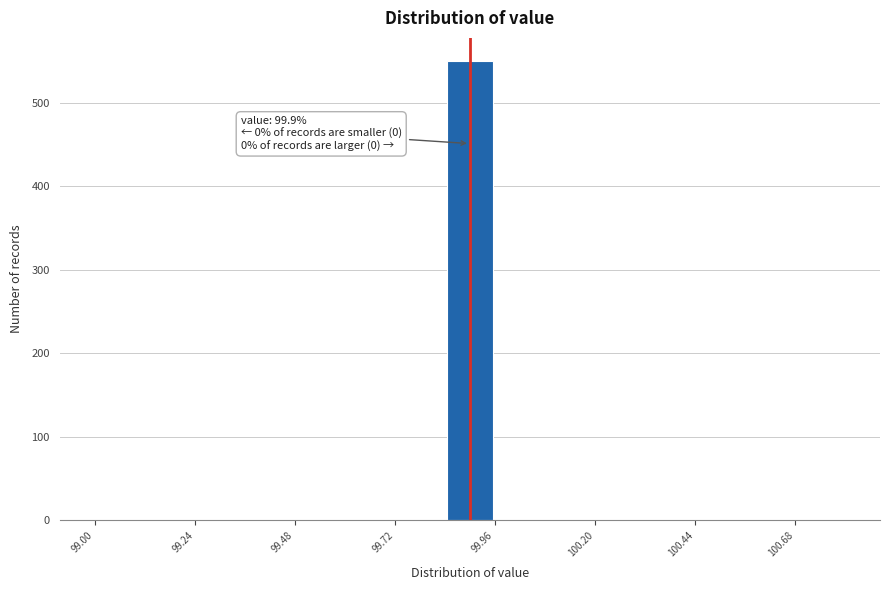

Around what value on the x-axis is the tallest bar? Give the approximate position of its centre, as read against the axis.

99.90